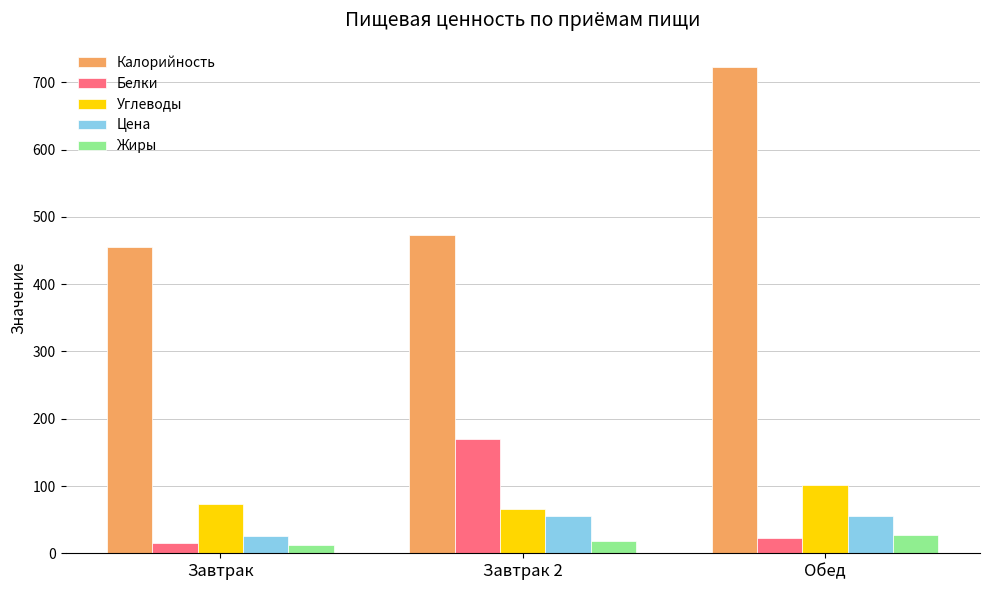

What is the greatest value displayed?

723.0